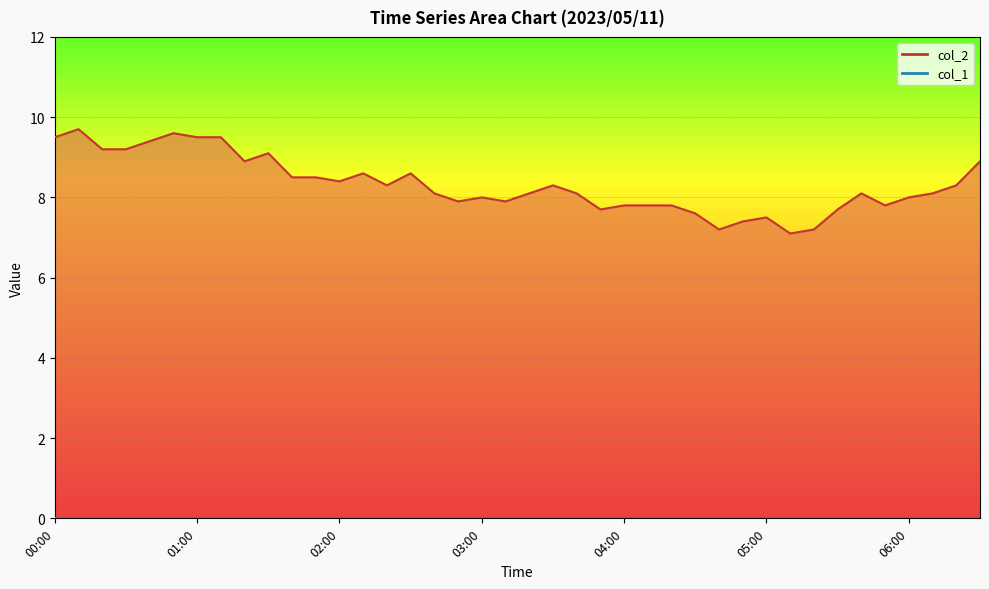

Reading left to right, extract all data points from this chart.

9.5	9.7	9.2	9.2	9.4	9.6	9.5	9.5	8.9	9.1	8.5	8.5	8.4	8.6	8.3	8.6	8.1	7.9	8.0	7.9	8.1	8.3	8.1	7.7	7.8	7.8	7.8	7.6	7.2	7.4	7.5	7.1	7.2	7.7	8.1	7.8	8.0	8.1	8.3	8.9